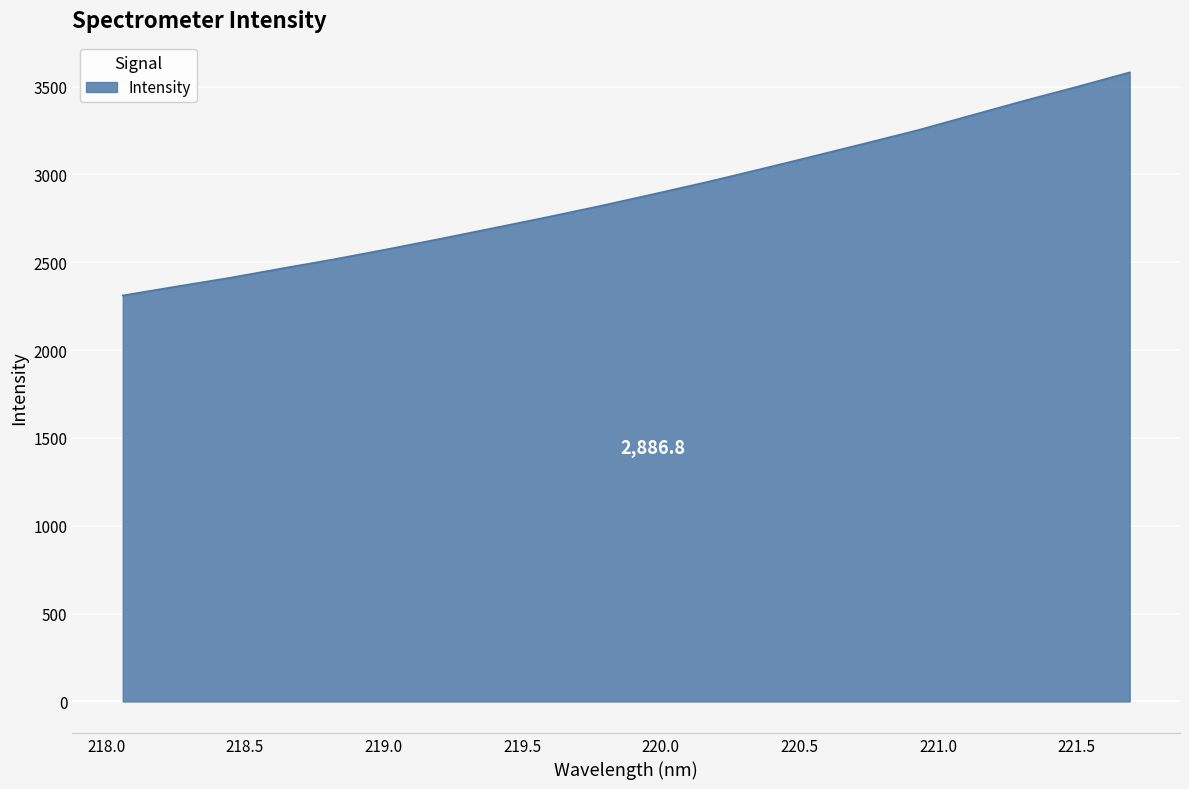

What is the greatest value displayed?

3580.6